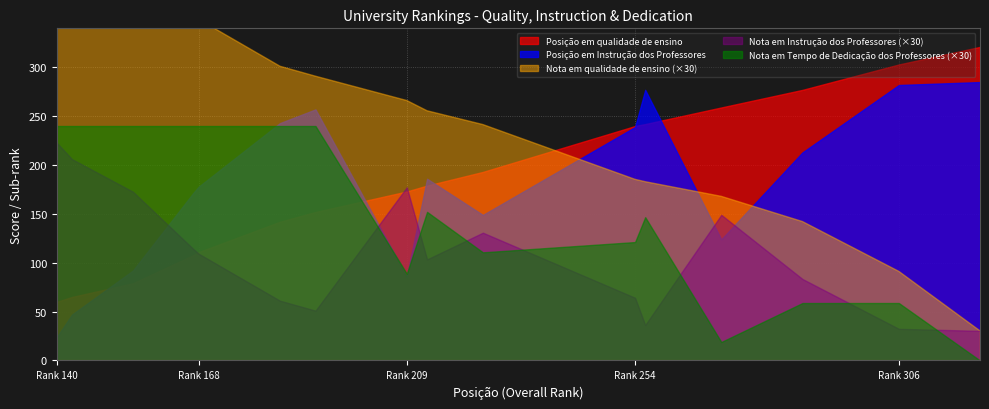

True or false: Nota em Tempo de Dedicação dos Professores and Nota em Instrução dos Professores intersect in this chart.

True